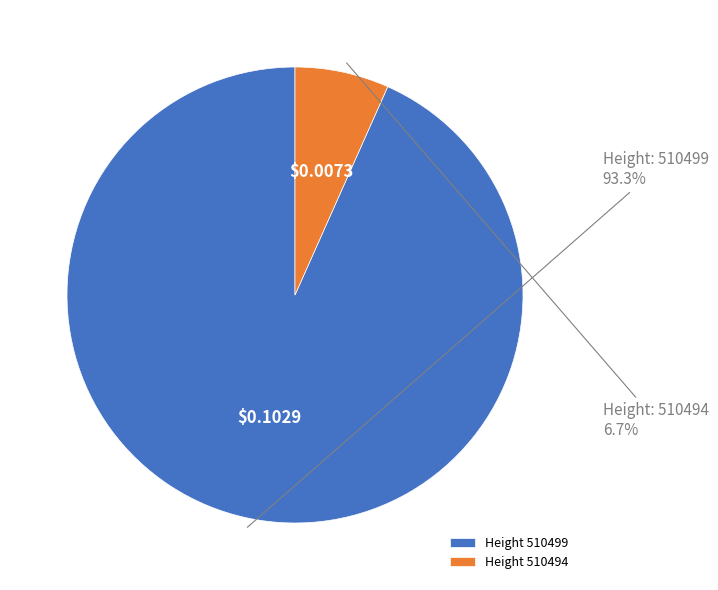

Between Height 510494 and Height 510499, which is larger?

Height 510499